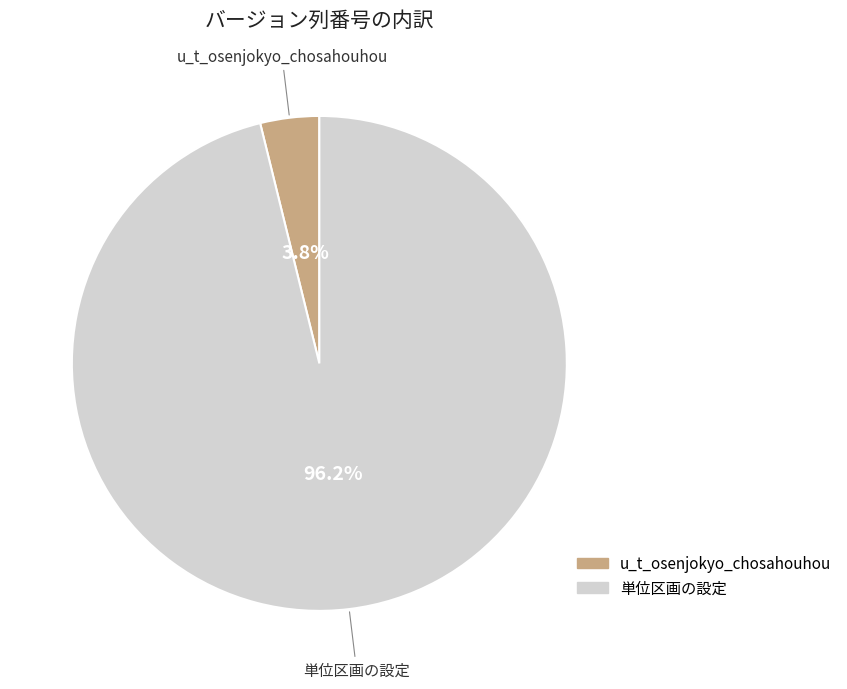

Count the number of slices in the pie.

2